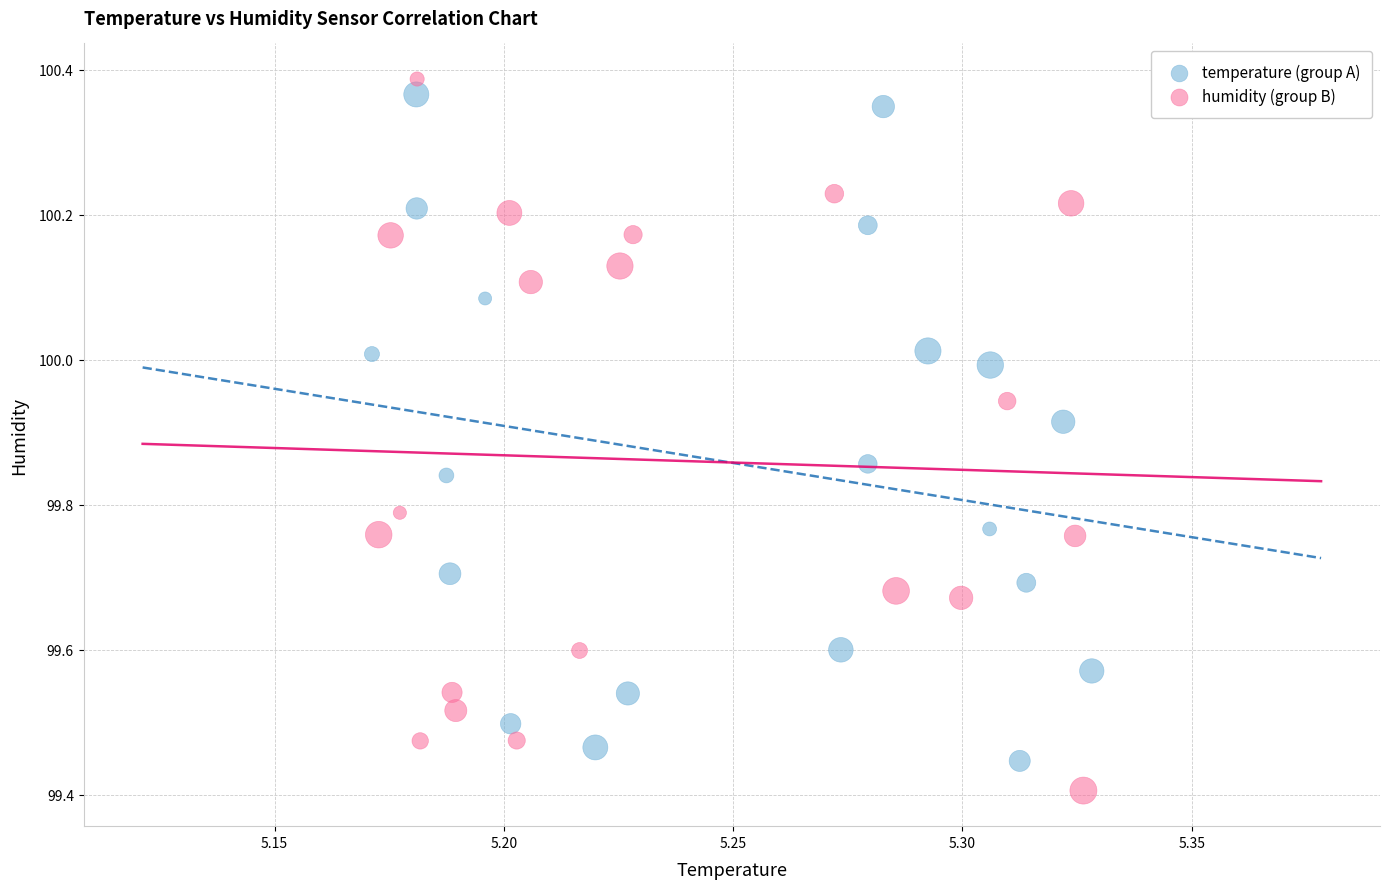

Which series contains the lowest Y value?

humidity (group B)